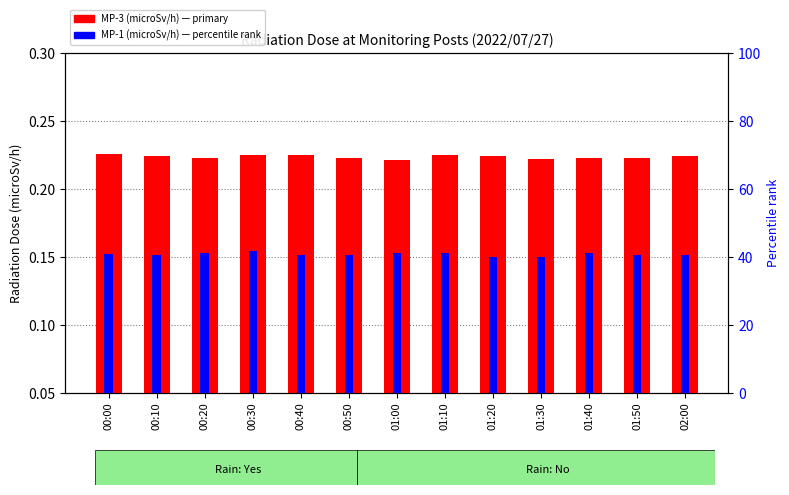

Which series has the widest spread of values?

MP-1 (percentile rank)